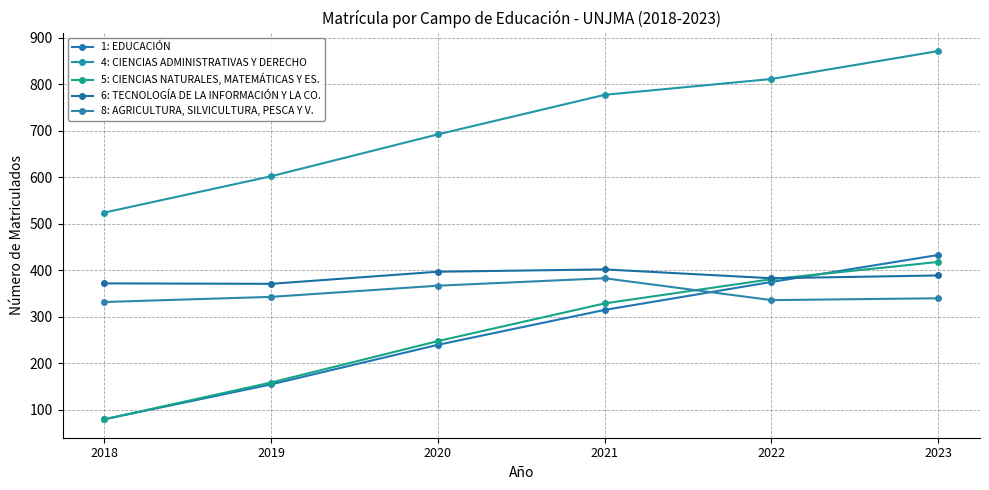

True or false: 5: CIENCIAS NATURALES, MATEMÁTICAS Y ES. and 6: TECNOLOGÍA DE LA INFORMACIÓN Y LA CO. cross at least once.

True